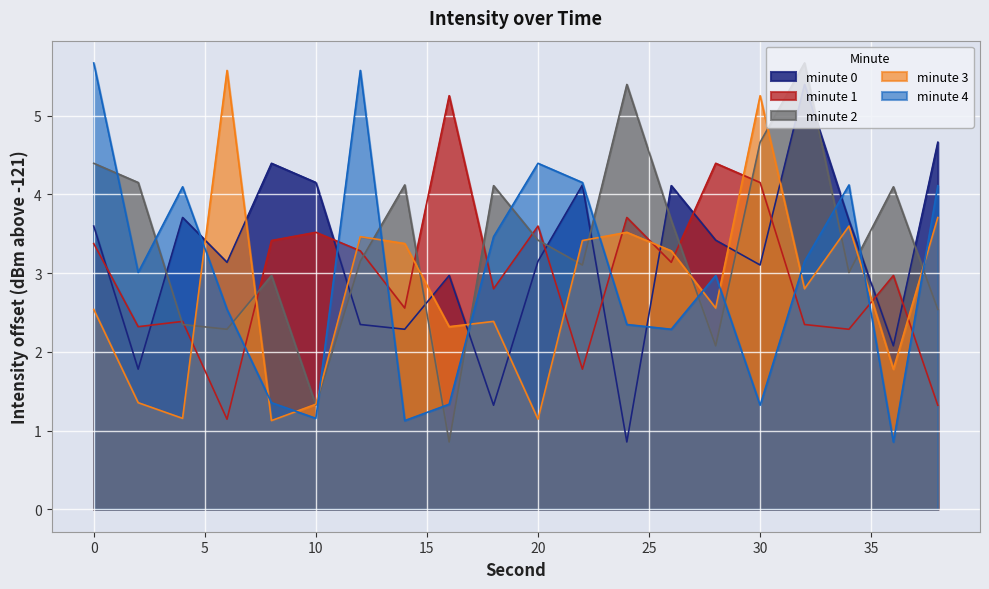

At which category does minute 2 reach its first local valley?

6